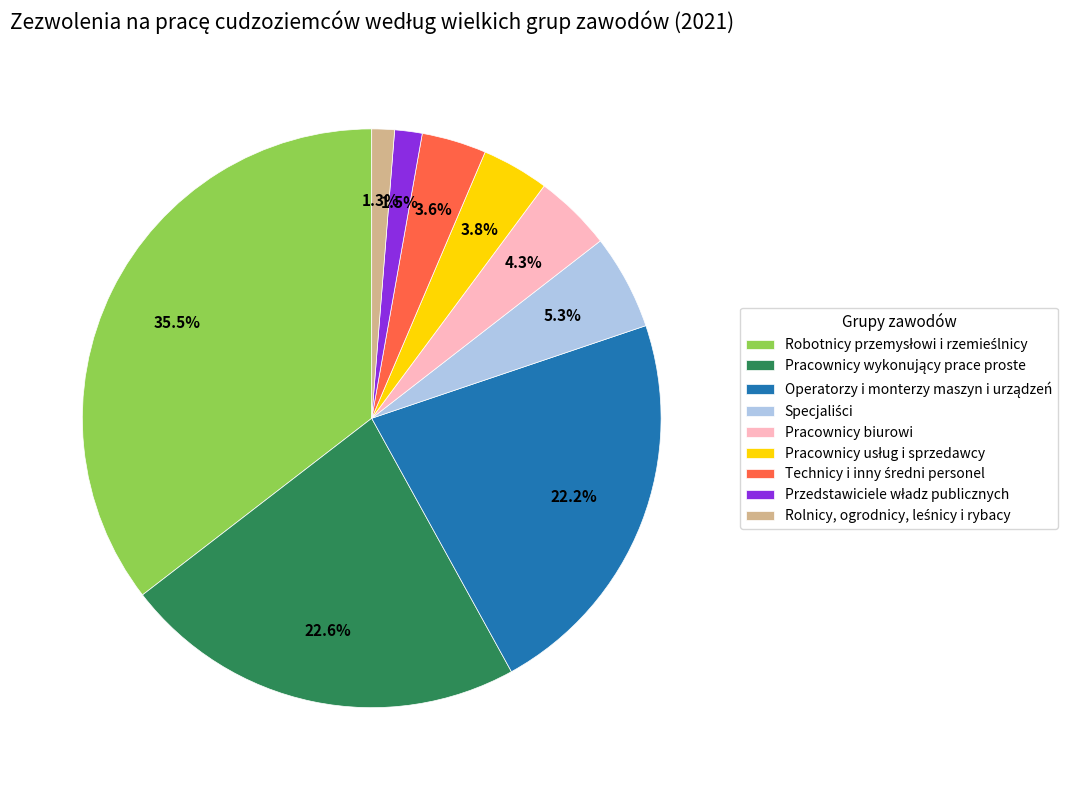

Does any single category account for the majority?

No